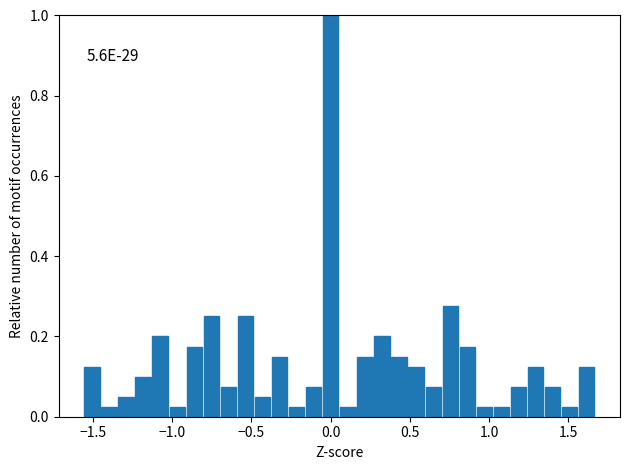

Read against the x-axis, roughly where is the centre of the tallest bar?

0.00